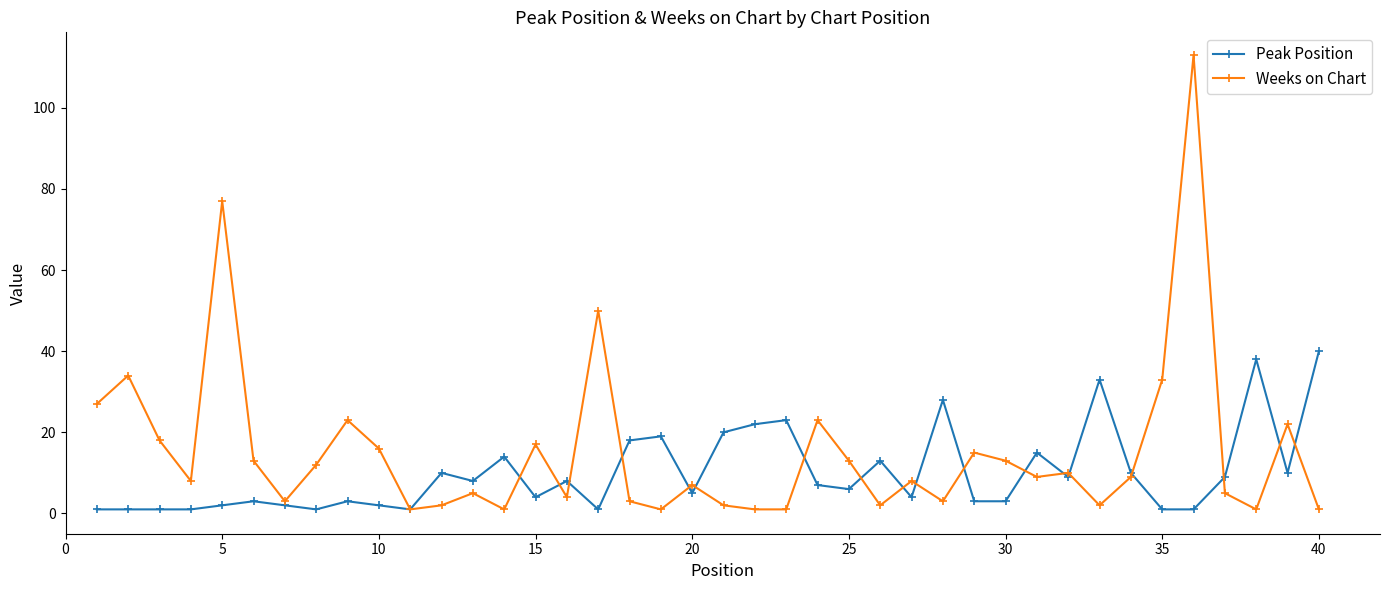

What is the greatest value displayed?

113